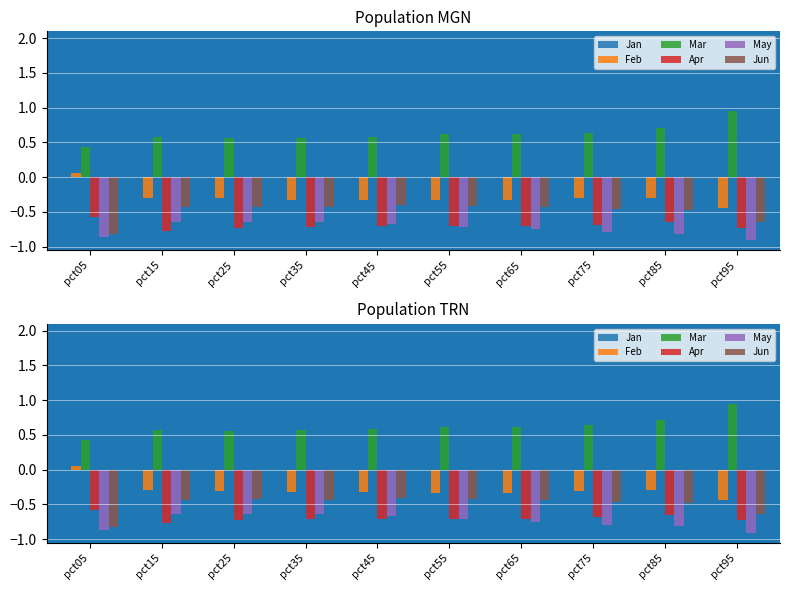

Are the bars horizontal?

No